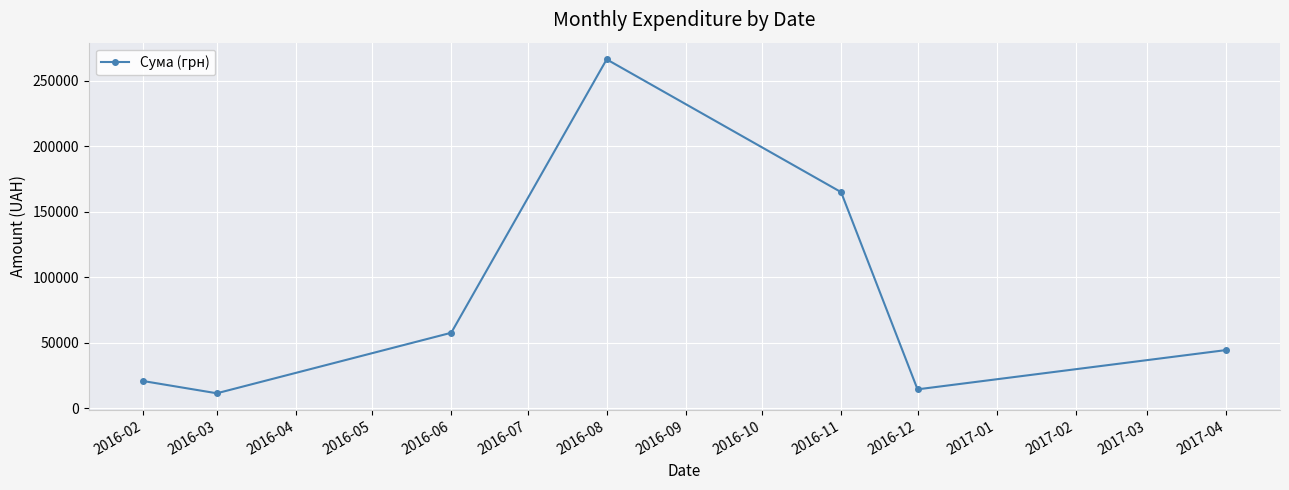

Where is the first local maximum?

2016-08